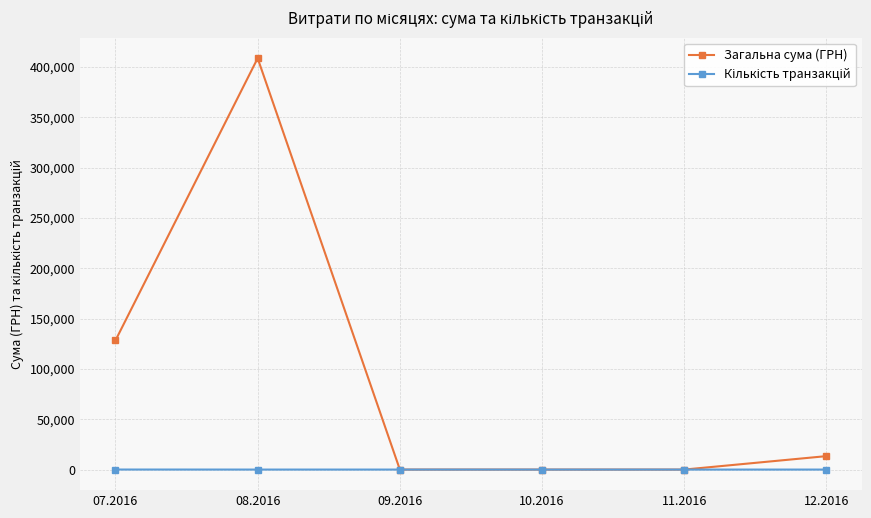

Does the chart display data point markers on the line(s)?

Yes